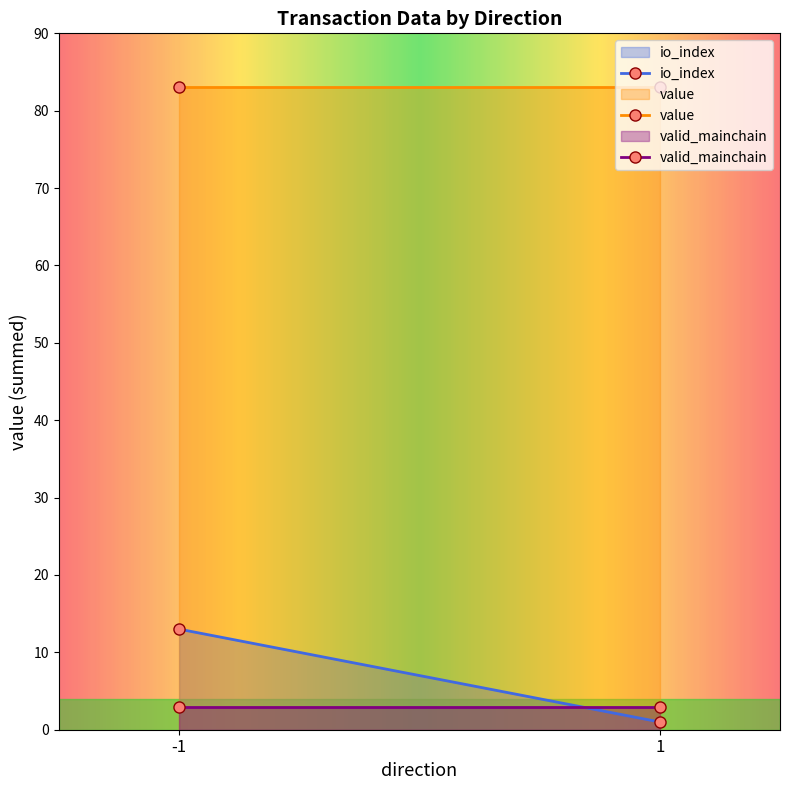

Does the chart display data point markers on the line(s)?

No